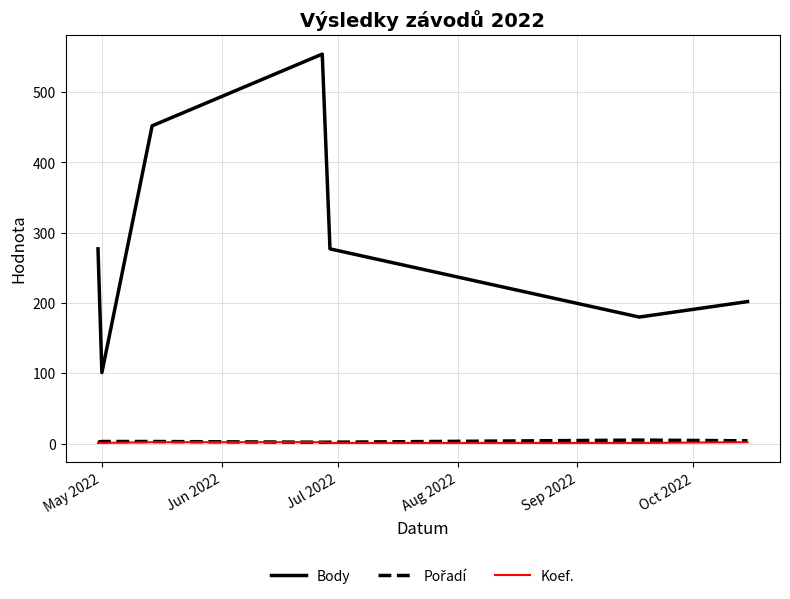

Which series has the widest spread of values?

Body